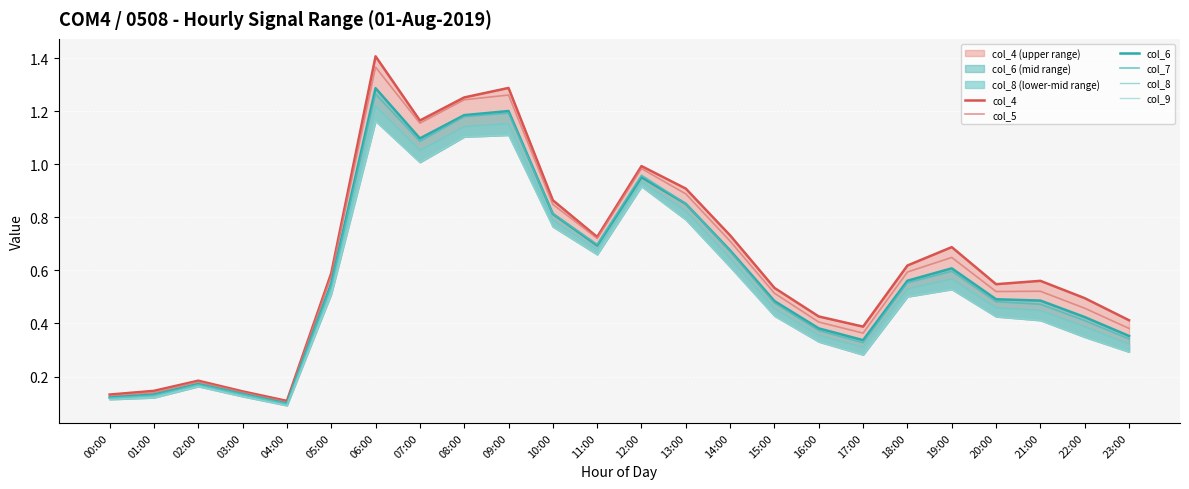

What is the difference between the maximum and minimum values in the col_7 series?

1.2